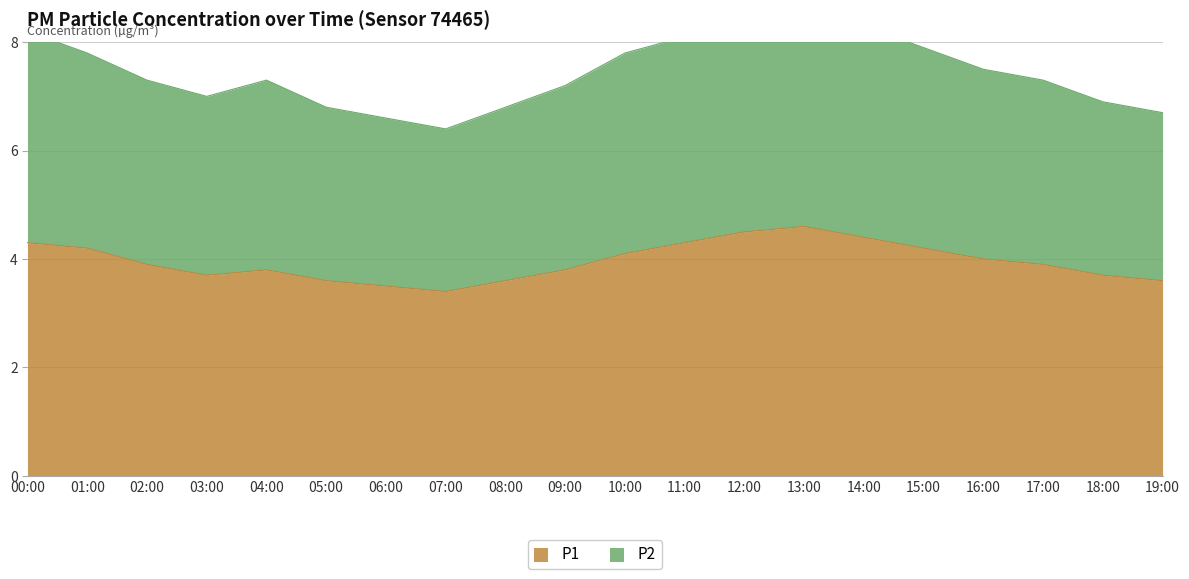

Which label corresponds to the largest value in the chart?

13:00